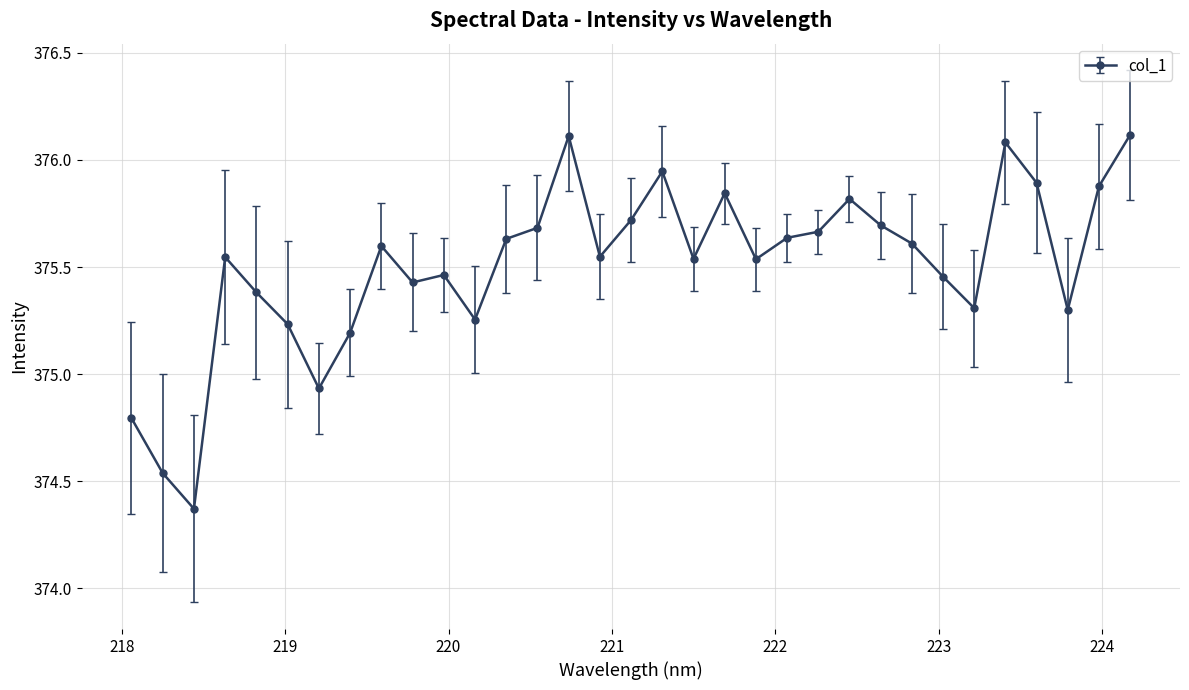

How many lines are shown in the chart?

1